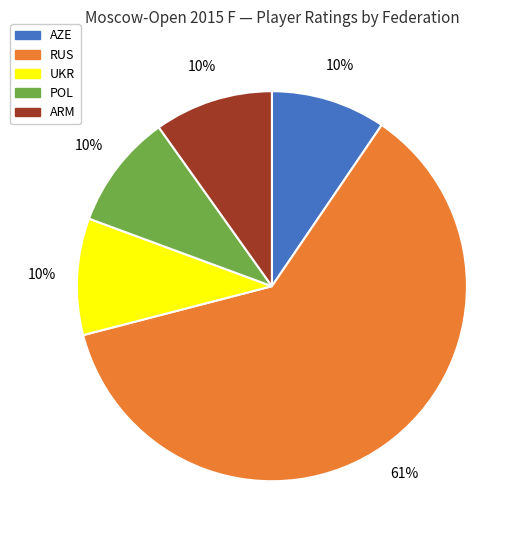

Between ARM and RUS, which is larger?

RUS